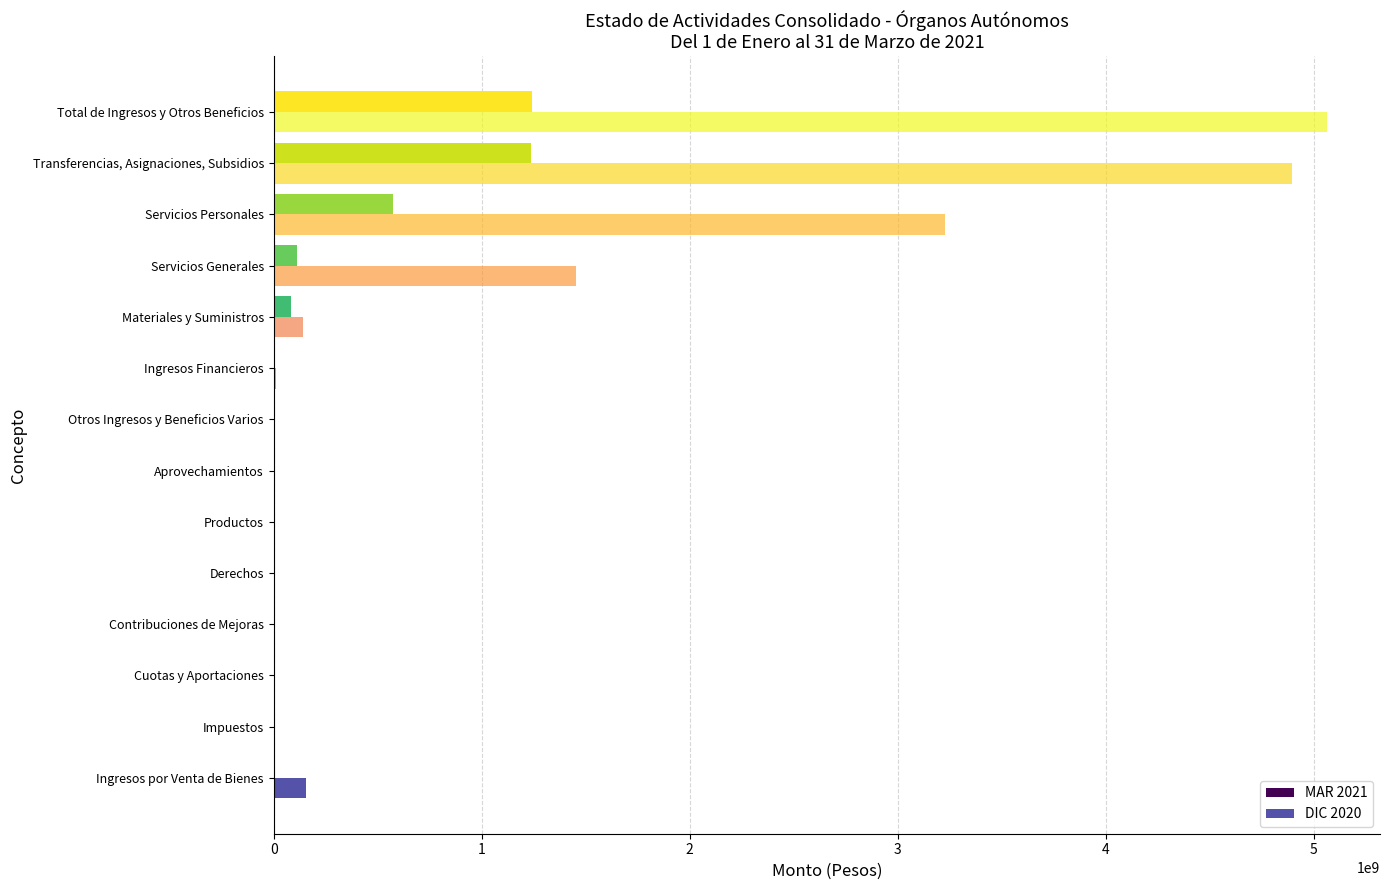

Which label corresponds to the largest value in the chart?

Total de Ingresos y Otros Beneficios